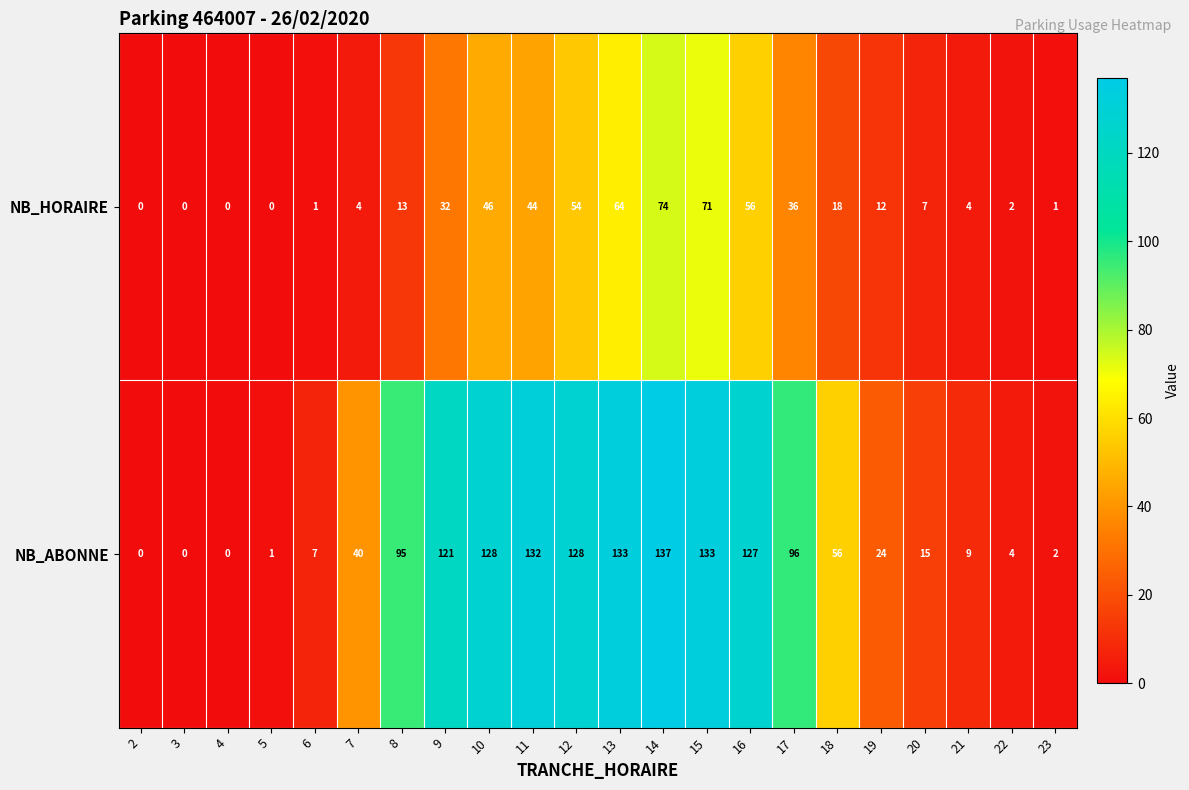

What is the sum of all NB_ABONNE values?

1388